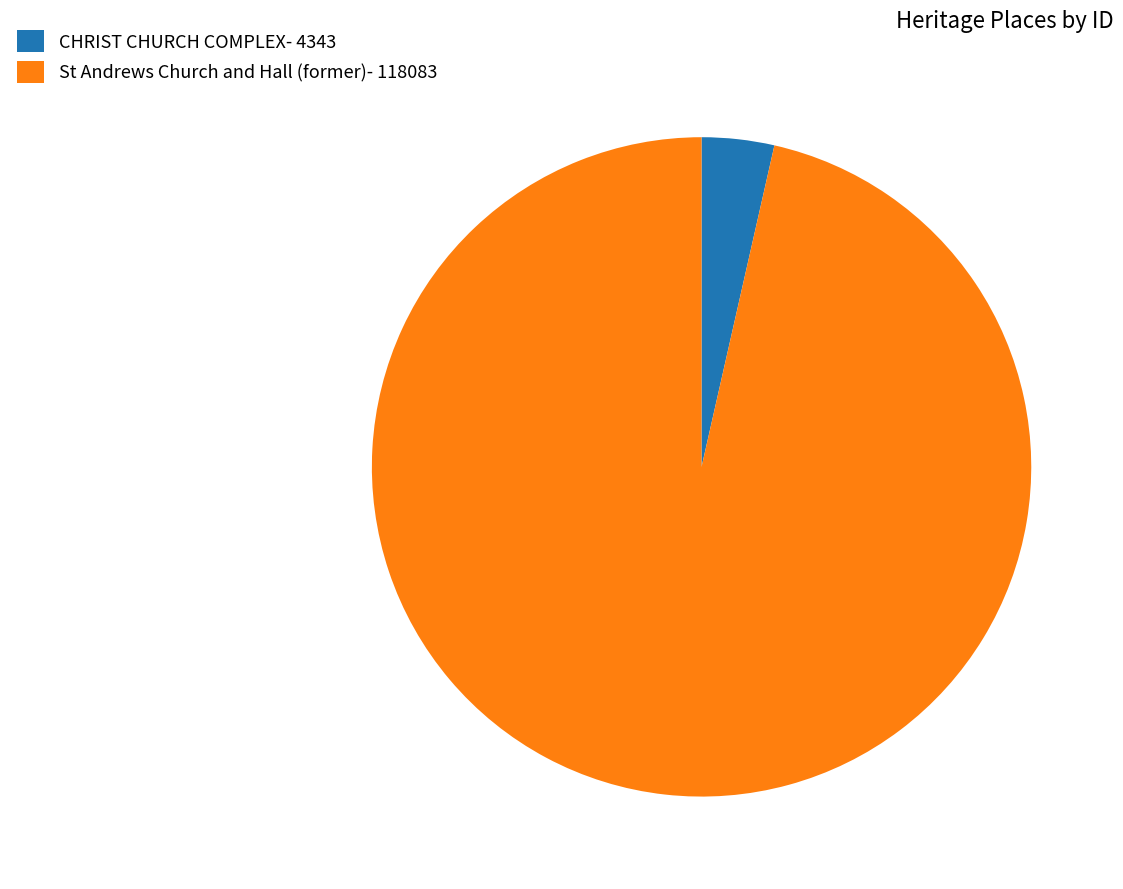

Is the sum of CHRIST CHURCH COMPLEX and St Andrews Church and Hall (former) greater than half?

Yes